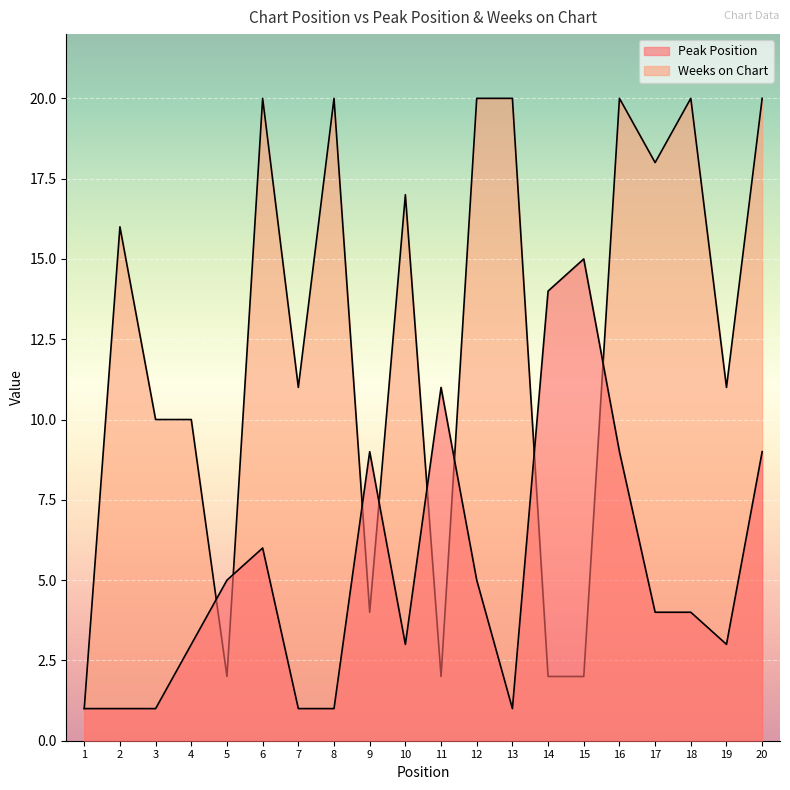

How many lines are shown in the chart?

2